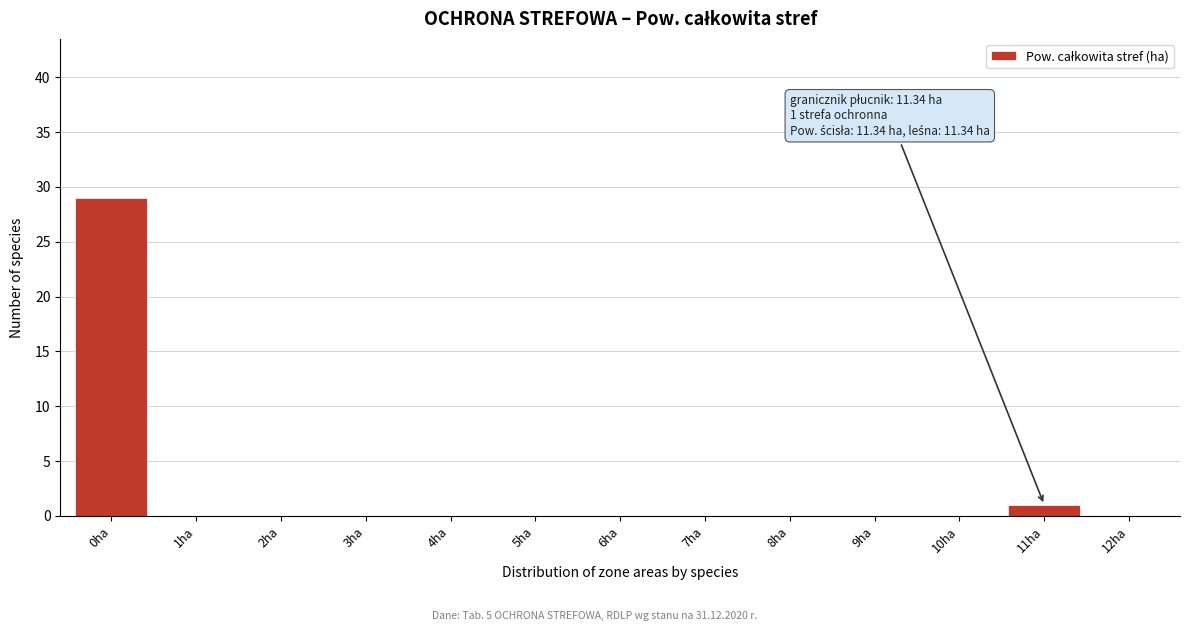

Reading right to left, transcribe all the data shown in this chart.

12ha=0	11ha=1	10ha=0	9ha=0	8ha=0	7ha=0	6ha=0	5ha=0	4ha=0	3ha=0	2ha=0	1ha=0	0ha=29